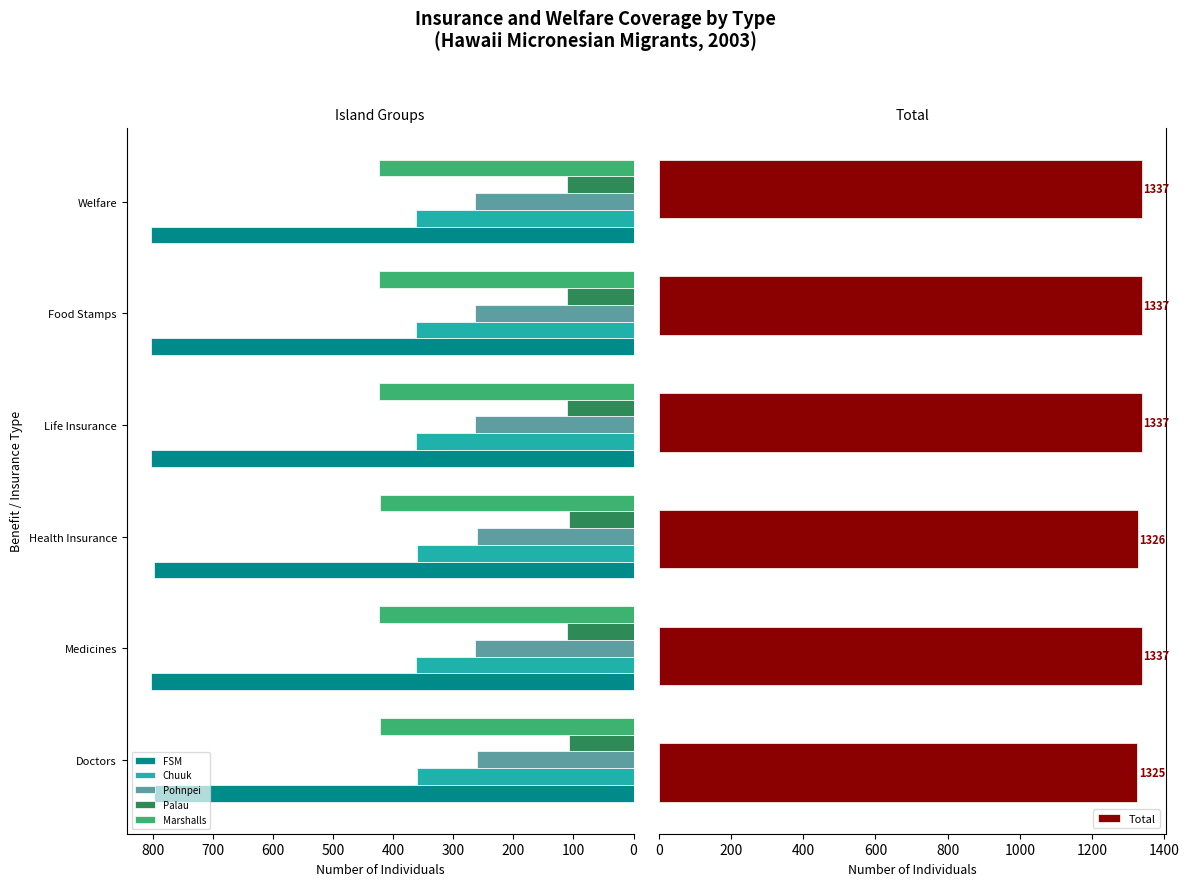

What is the greatest value displayed?

1337